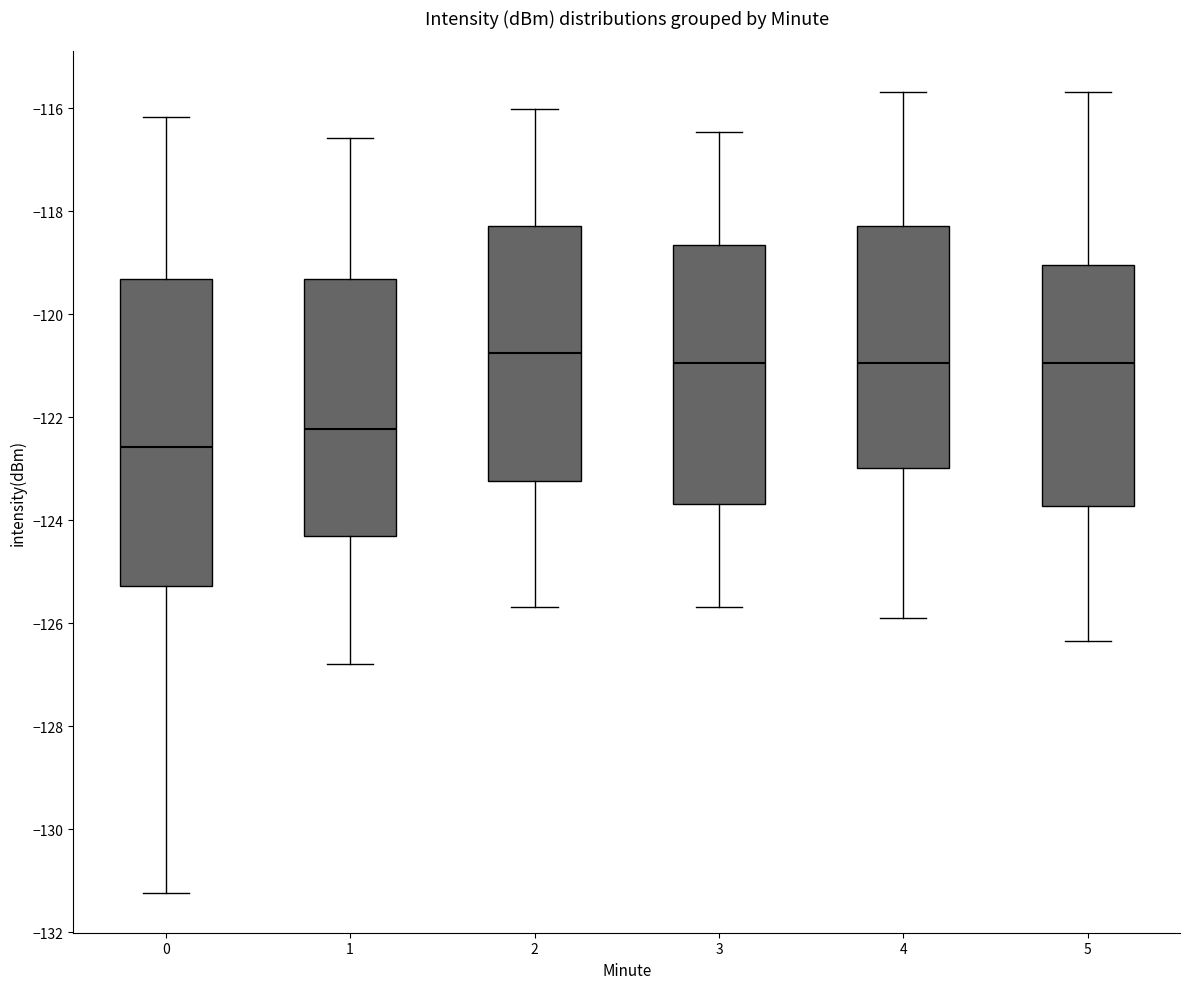

Reading left to right, read every box against the y-axis: the position of its median line, the range the box covers, and the ends of its whiskers. The values are not printed on the chart, so give them approximately, as read against the axis.

0: median -122.6, box -125.2 to -119.4, whiskers -131.2 to -116.2
1: median -122.2, box -124.4 to -119.4, whiskers -126.8 to -116.6
2: median -120.8, box -123.2 to -118.2, whiskers -125.6 to -116.0
3: median -121.0, box -123.6 to -118.6, whiskers -125.6 to -116.4
4: median -121.0, box -123.0 to -118.2, whiskers -125.8 to -115.6
5: median -121.0, box -123.8 to -119.0, whiskers -126.4 to -115.6